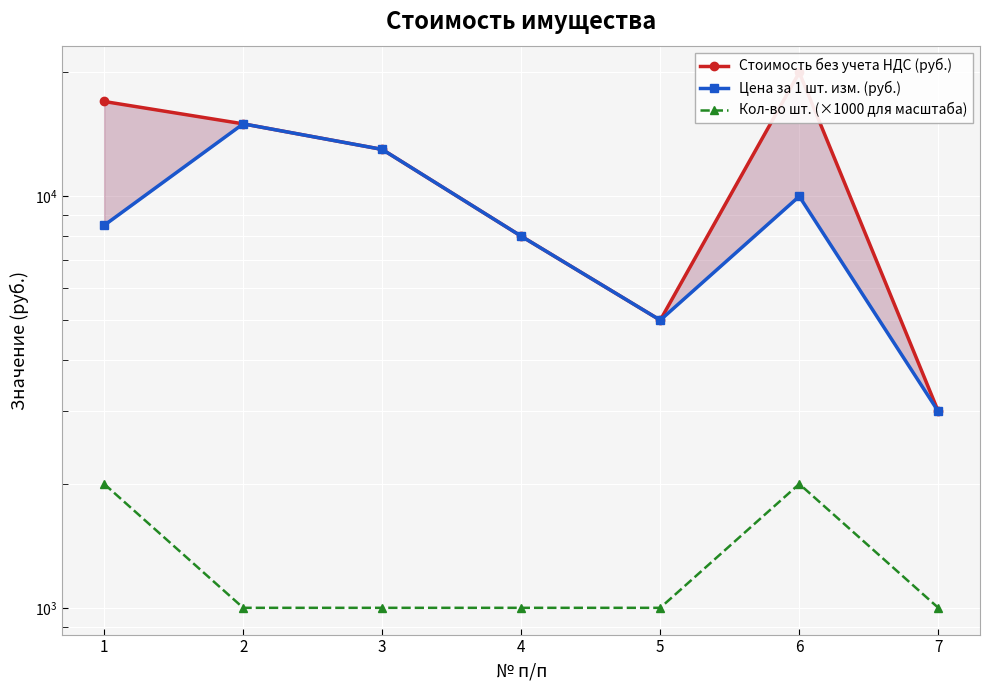

True or false: Цена за 1 шт. изм. (руб.) and Кол-во шт. (×1000 для масштаба) cross at least once.

False